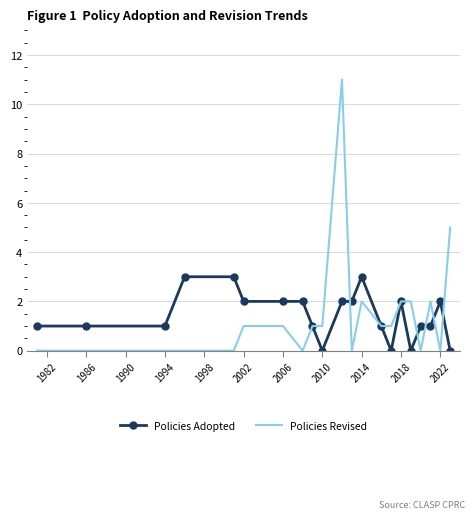

Which series has the widest spread of values?

Policies Revised